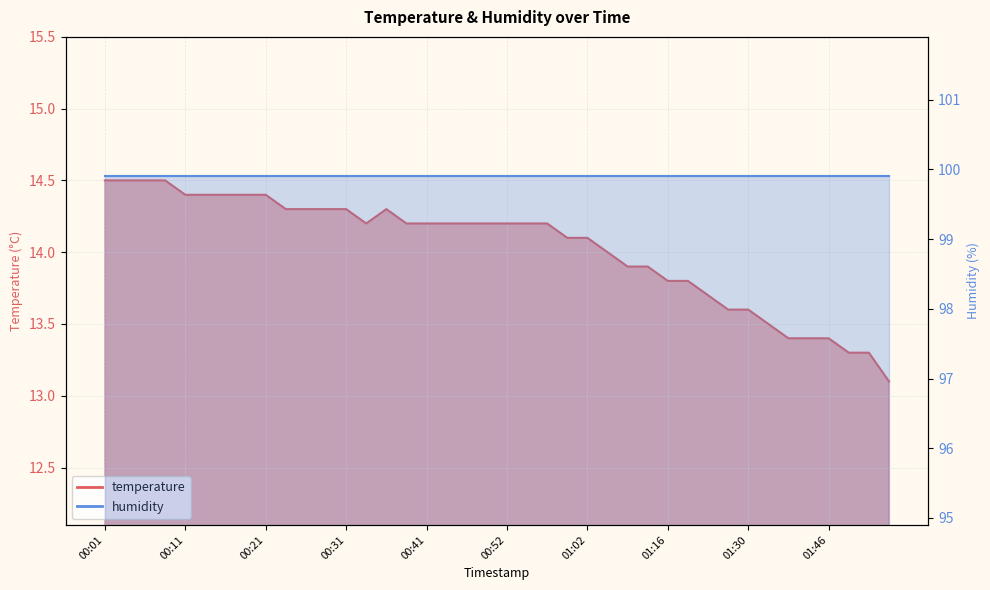

Rank the categories by value from highest to lowest.

00:01, 00:04, 00:06, 00:09, 00:11, 00:14, 00:16, 00:19, 00:21, 00:24, 00:26, 00:29, 00:31, 00:36, 00:34, 00:39, 00:41, 00:45, 00:46, 00:49, 00:52, 00:54, 00:57, 00:59, 01:02, 01:04, 01:10, 01:13, 01:16, 01:19, 01:24, 01:27, 01:30, 01:35, 01:38, 01:43, 01:46, 01:48, 01:51, 01:53